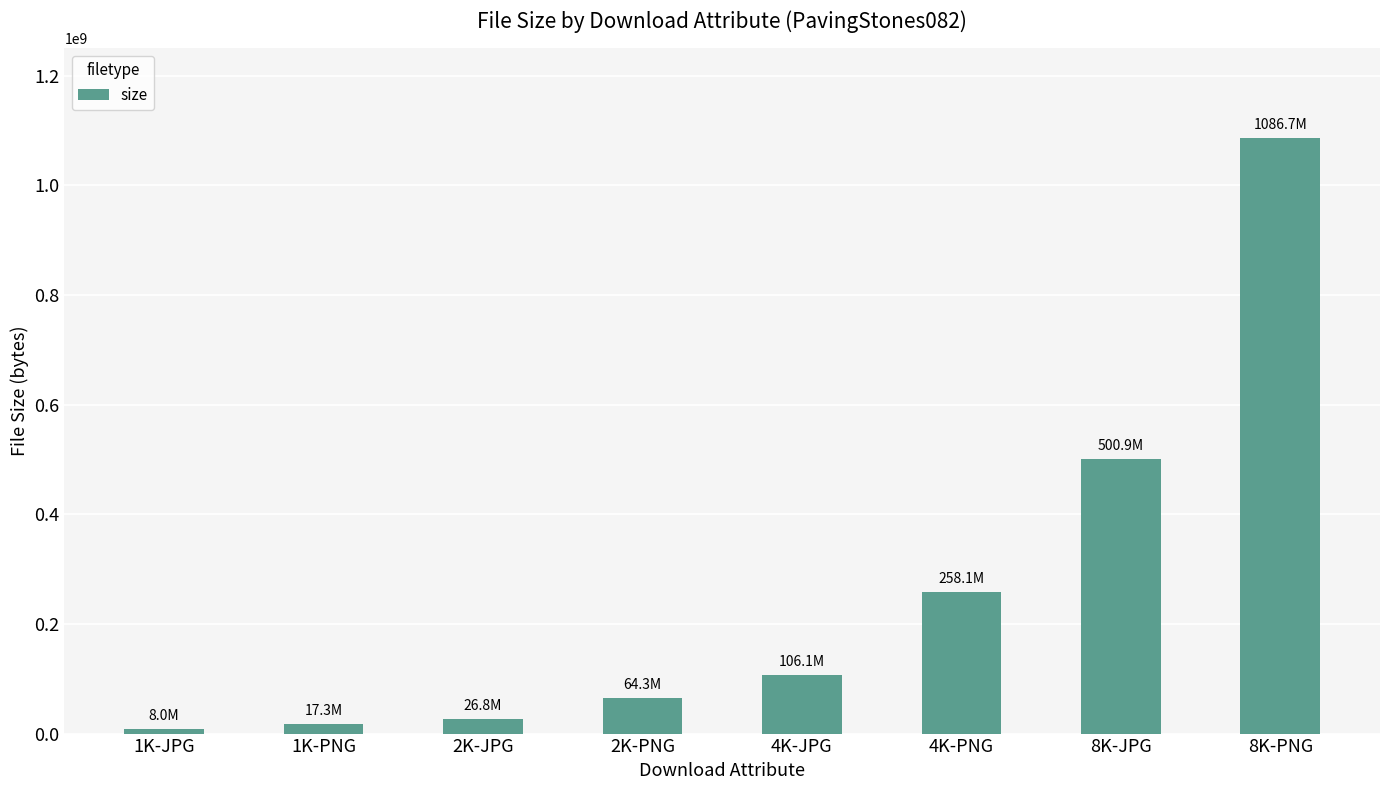

What position from the left is 2K-PNG?

4